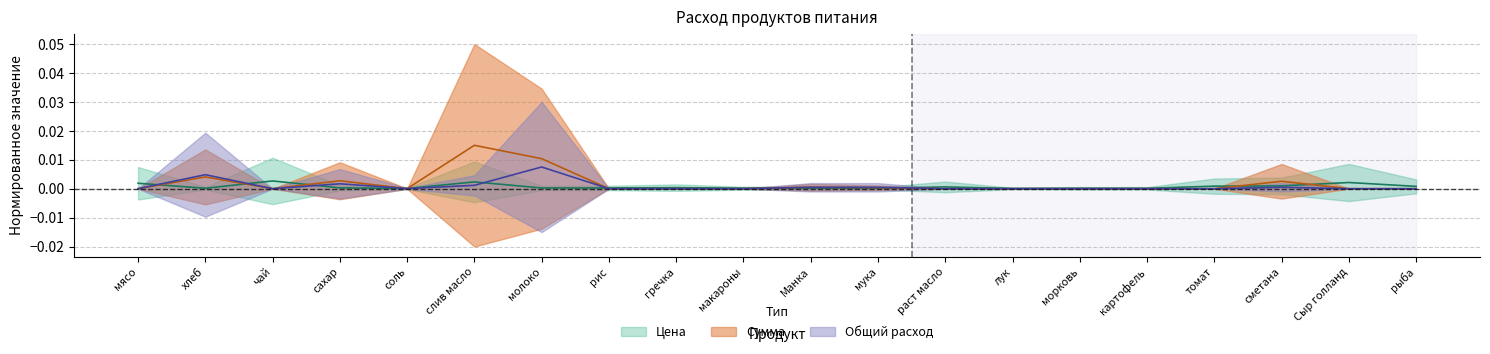

The value of Цена at молоко is 0.0. True or false?

True